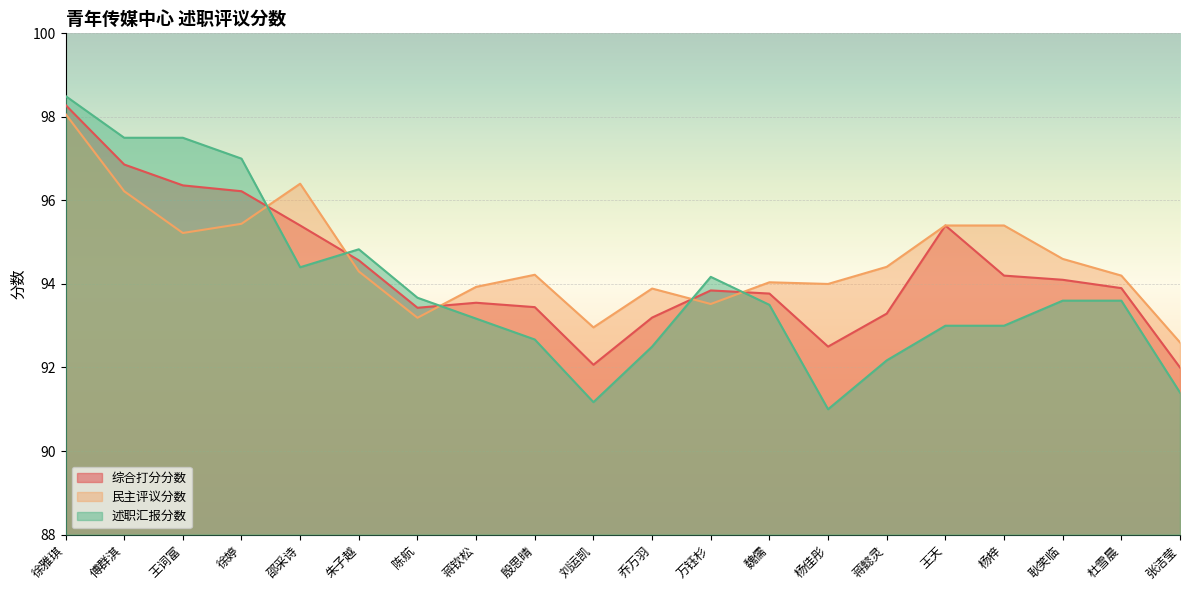

True or false: 述职汇报分数 and 民主评议分数 cross at least once.

True